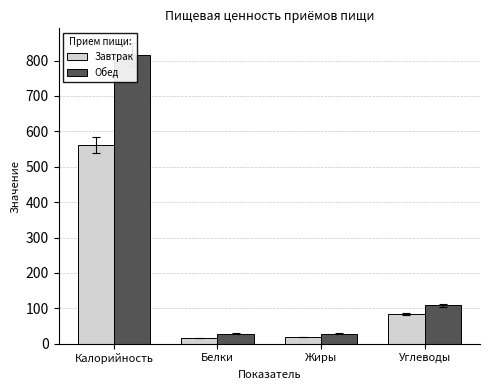

Is it true that Обед equals 44.7 at Белки?

False